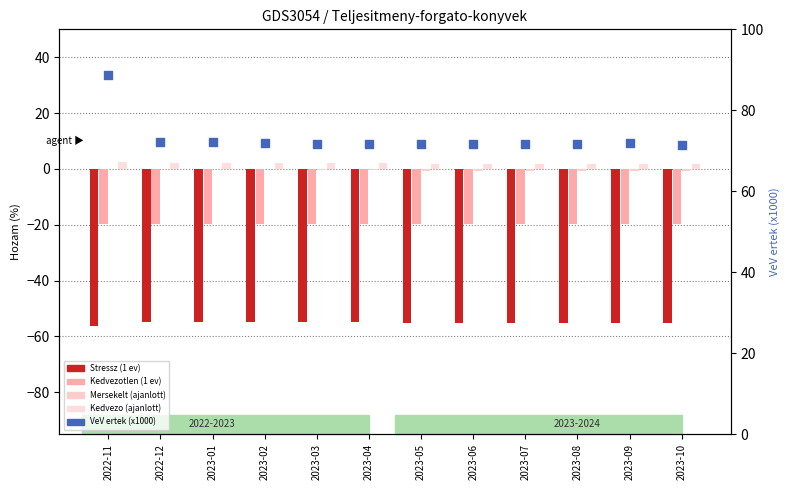

What are all the series names shown in the legend?

Stressz (1 ev), Kedvezotlen (1 ev), Mersekelt (ajanlott), Kedvezo (ajanlott), VeV ertek (x1000)